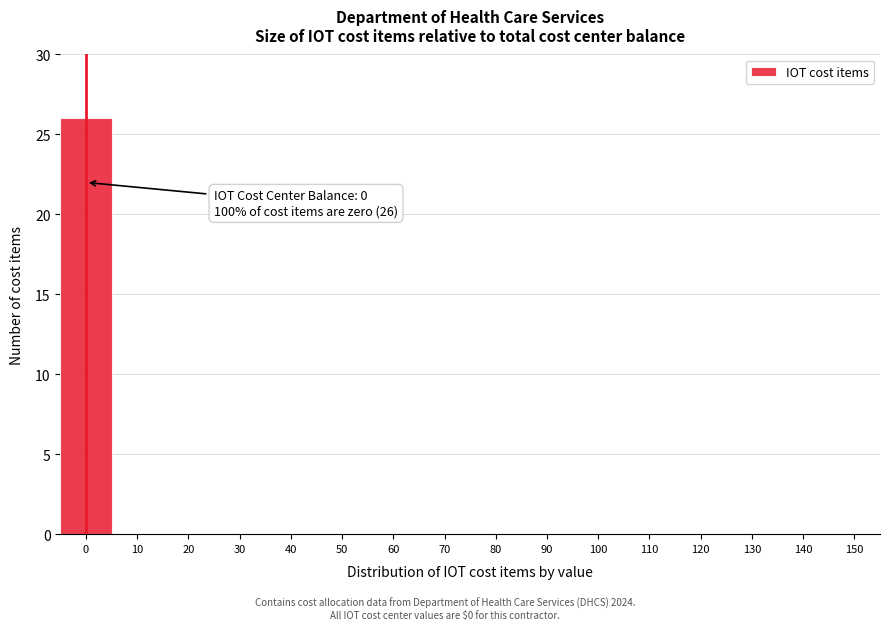

Reading left to right, list all the values displayed in this chart.

0=26	10=0	20=0	30=0	40=0	50=0	60=0	70=0	80=0	90=0	100=0	110=0	120=0	130=0	140=0	150=0